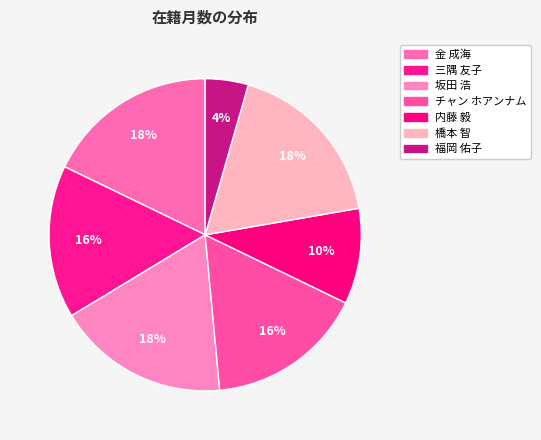

Is there any slice that represents more than half of the pie?

No